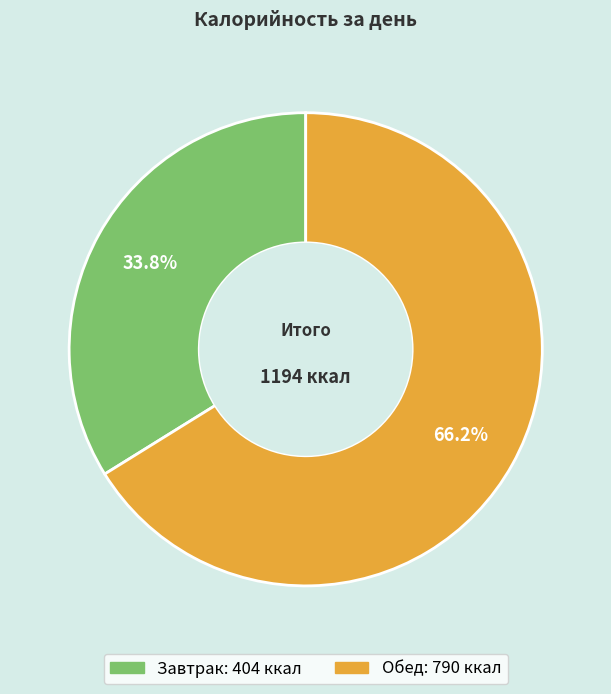

To the nearest percent, what portion does Обед represent?

66%